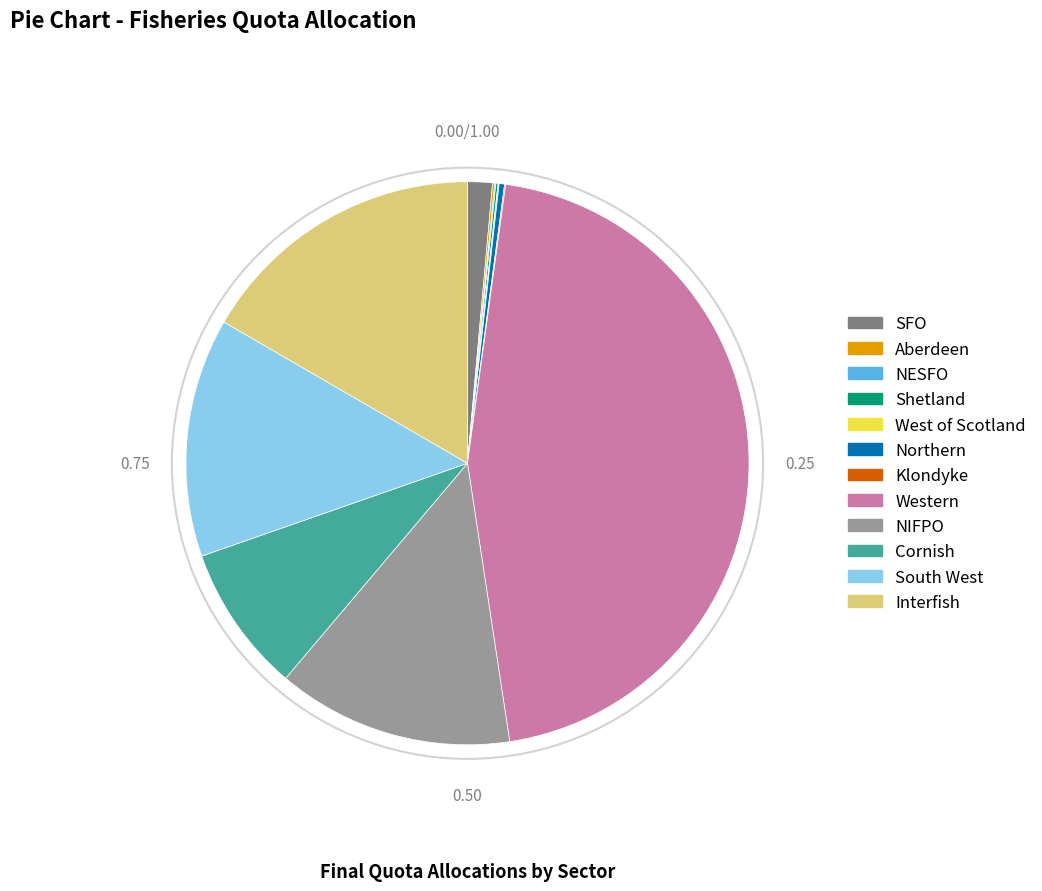

Which category has the biggest portion of the pie?

Western